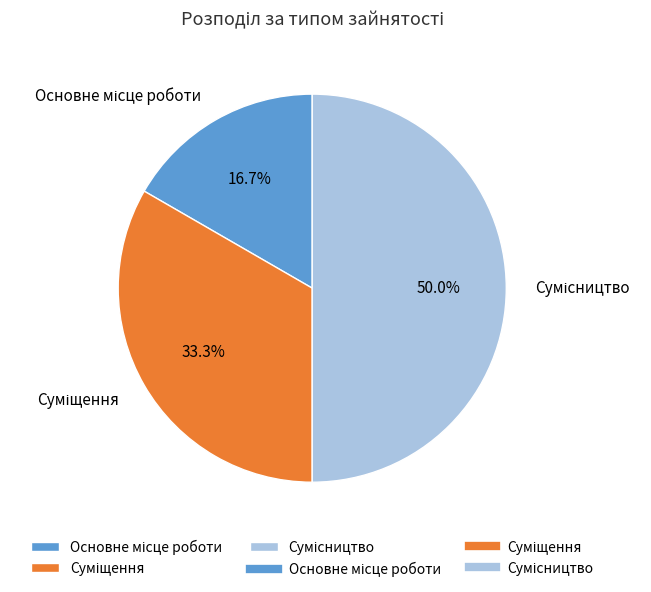

How many segments does this pie chart have?

3